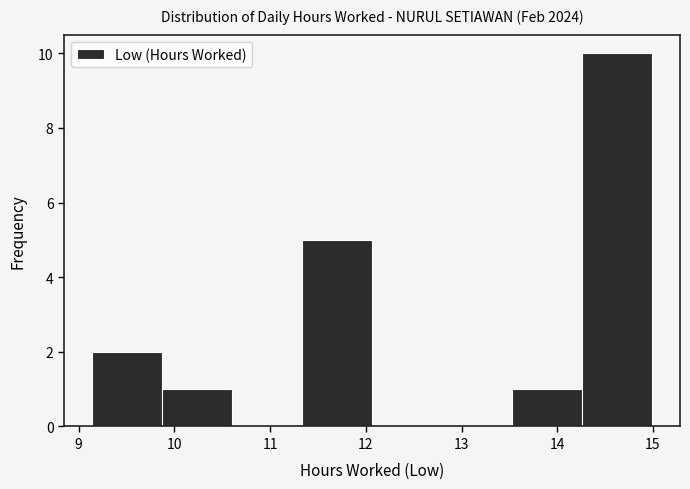

Reading left to right, list every bar in this chart as the range it spans on the x-axis followed by its height. Neither the bar edges nor the heights are printed on the chart, so give them approximately, as read against the axes.

9.1 to 9.9: 2
9.9 to 10.6: 1
10.6 to 11.3: 0
11.3 to 12.1: 5
12.1 to 12.8: 0
12.8 to 13.5: 0
13.5 to 14.3: 1
14.3 to 15.0: 10